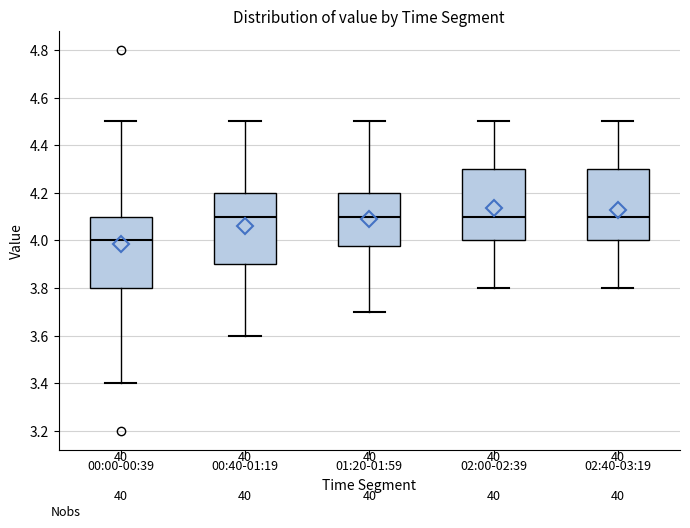

Which box's median line is the lowest?

00:00-00:39